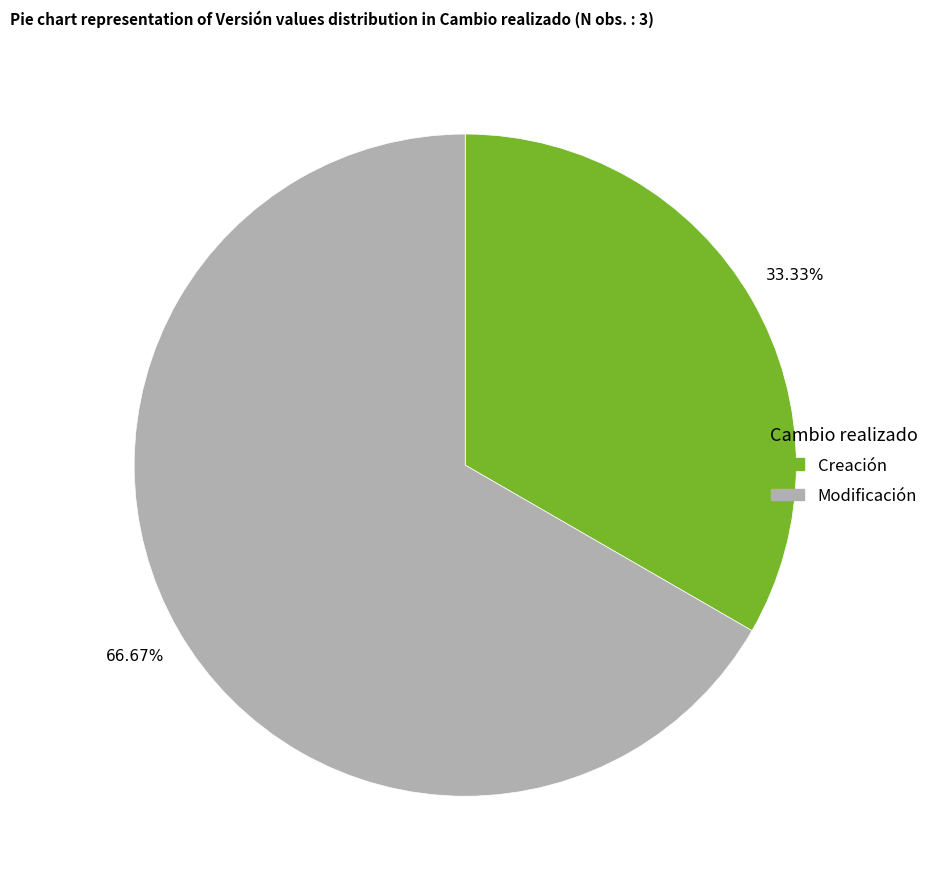

How many segments does this pie chart have?

2